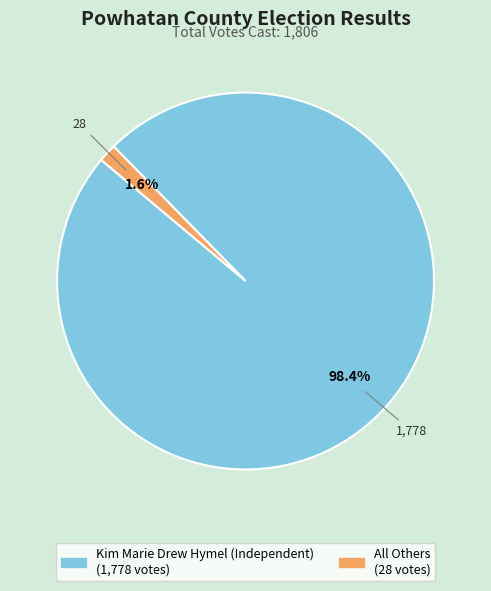

Do Kim Marie Drew Hymel (Independent) and All Others together represent more than half of the pie?

Yes